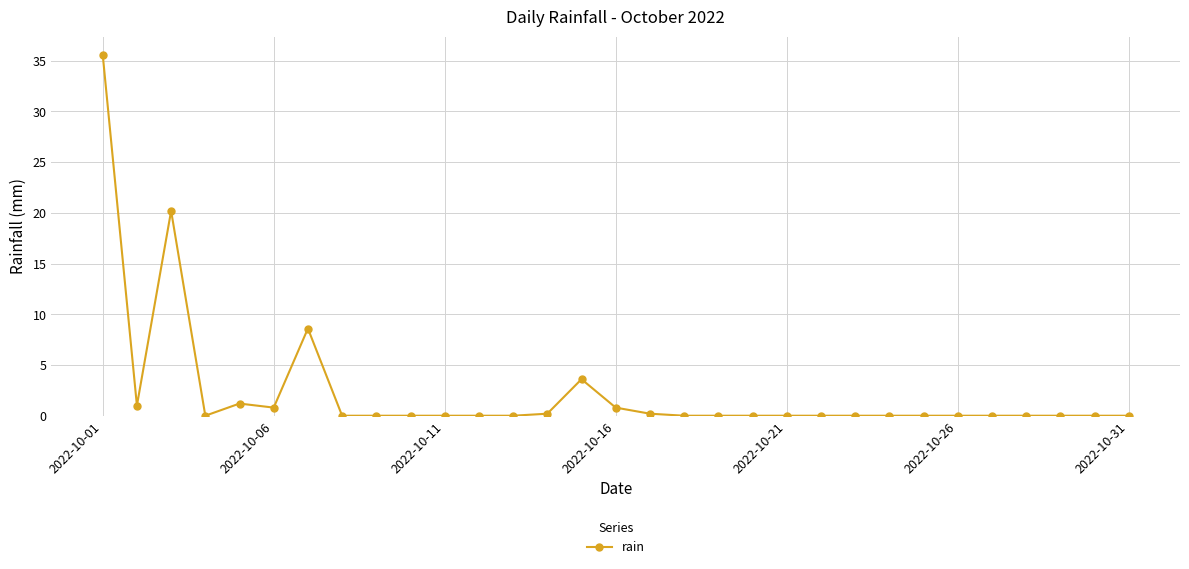

How many distinct data groups are displayed?

1